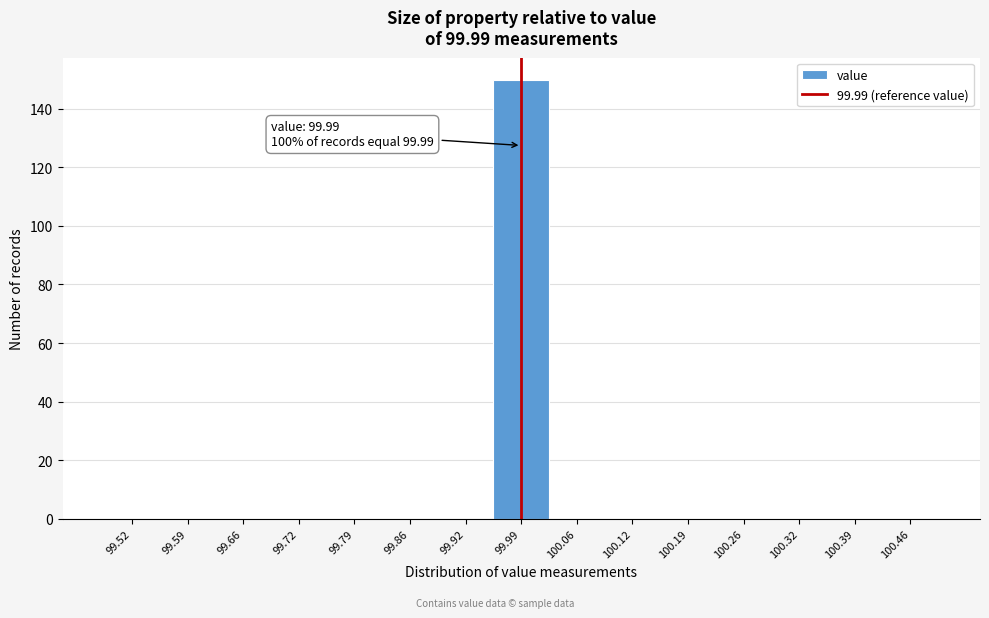

Which range on the x-axis has the tallest bar?

99.96 to 100.02